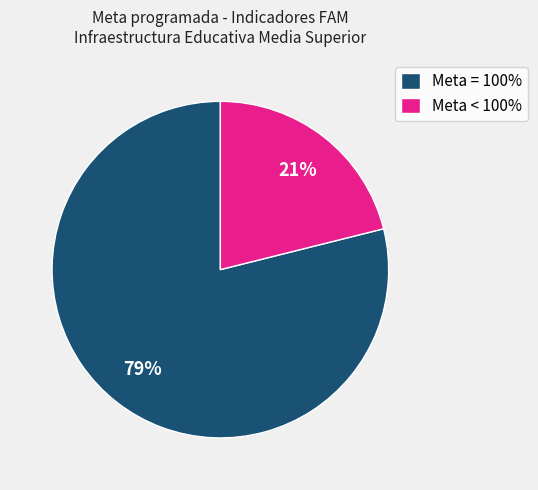

Does any single category account for the majority?

Yes